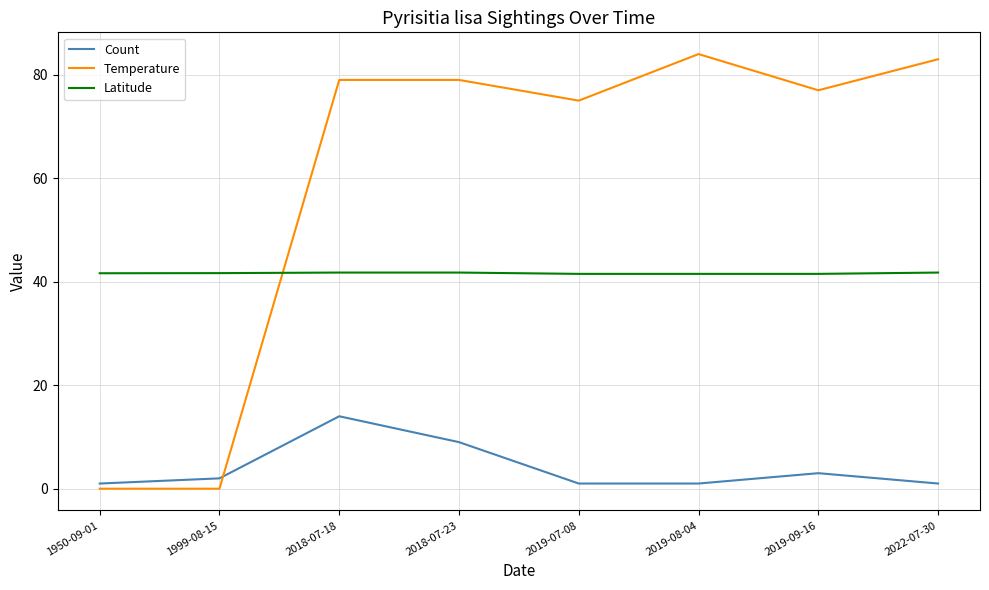

The value of Temperature at 2019-09-16 is 77.0. True or false?

True